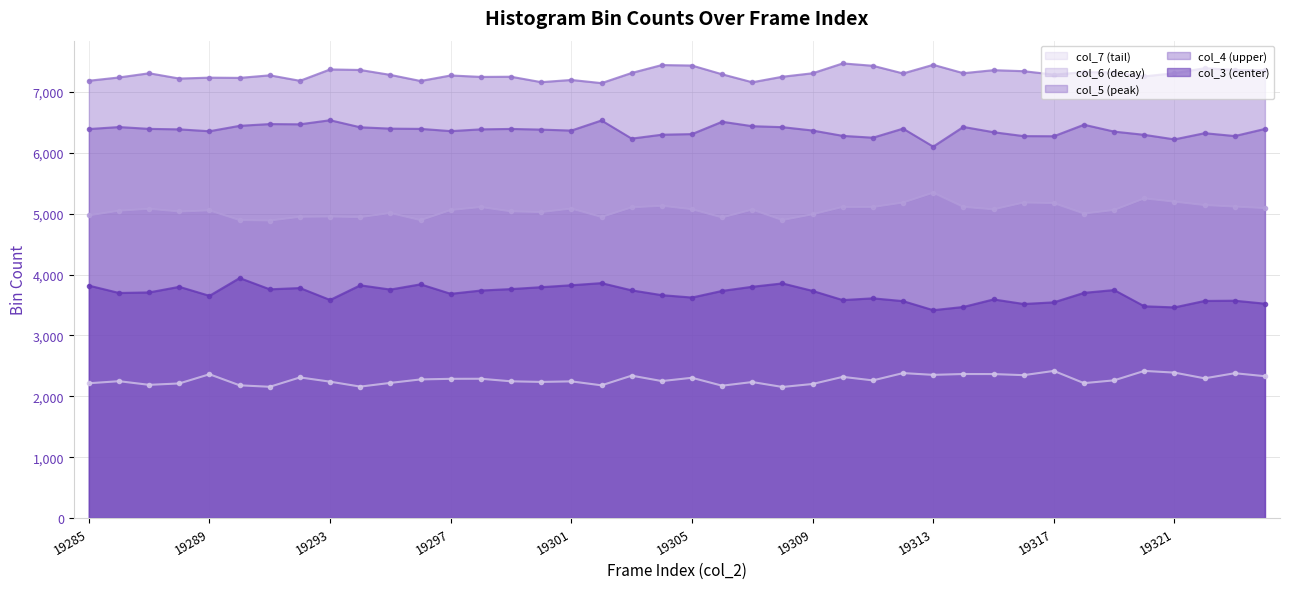

In col_6 (decay), how many points are higher than both neighbors (excluding endpoints)?

12